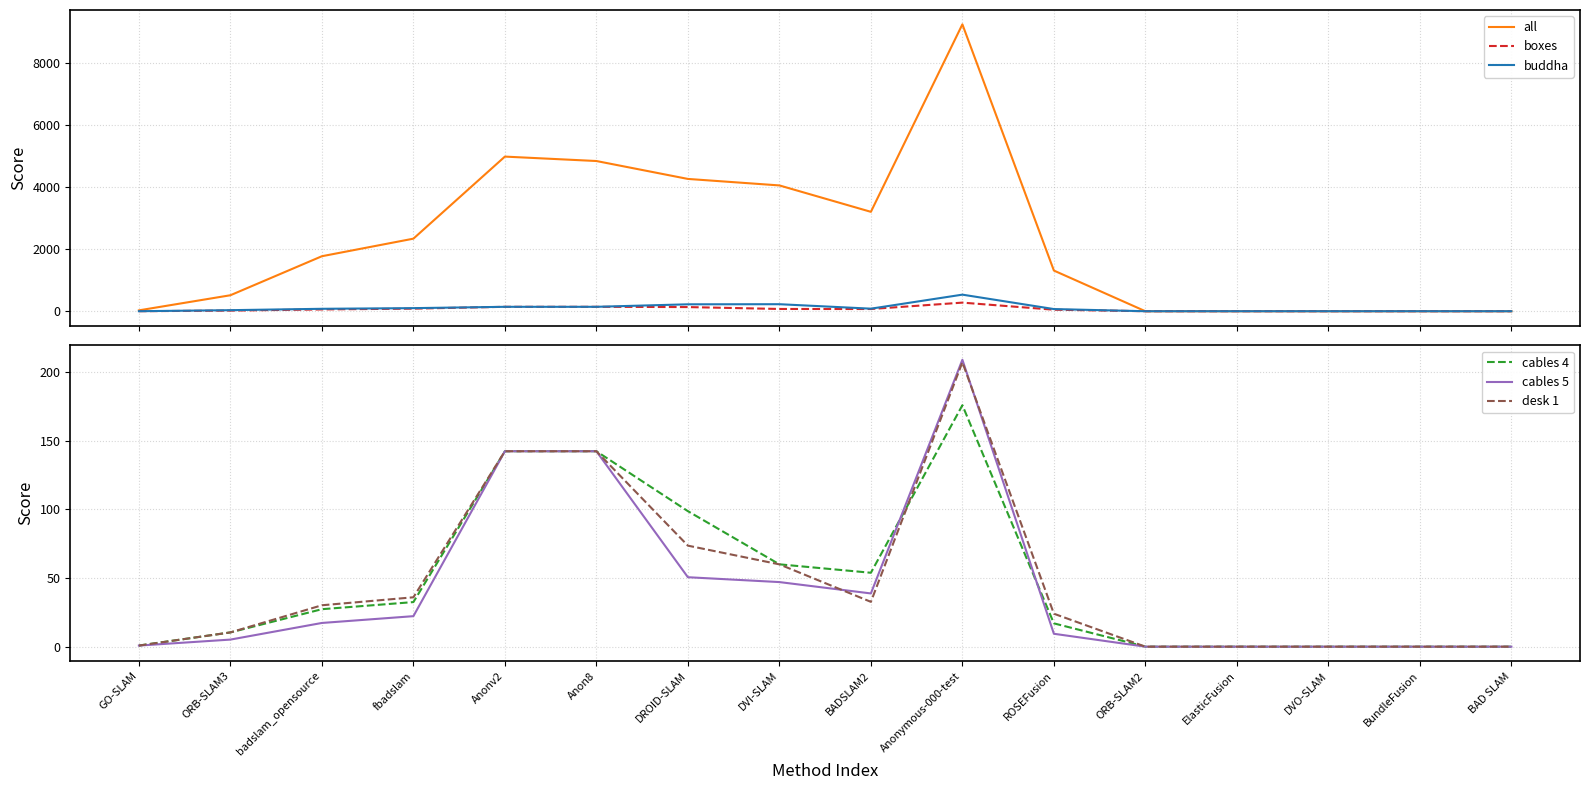

What is the difference between the maximum and minimum values in the all series?

9248.1